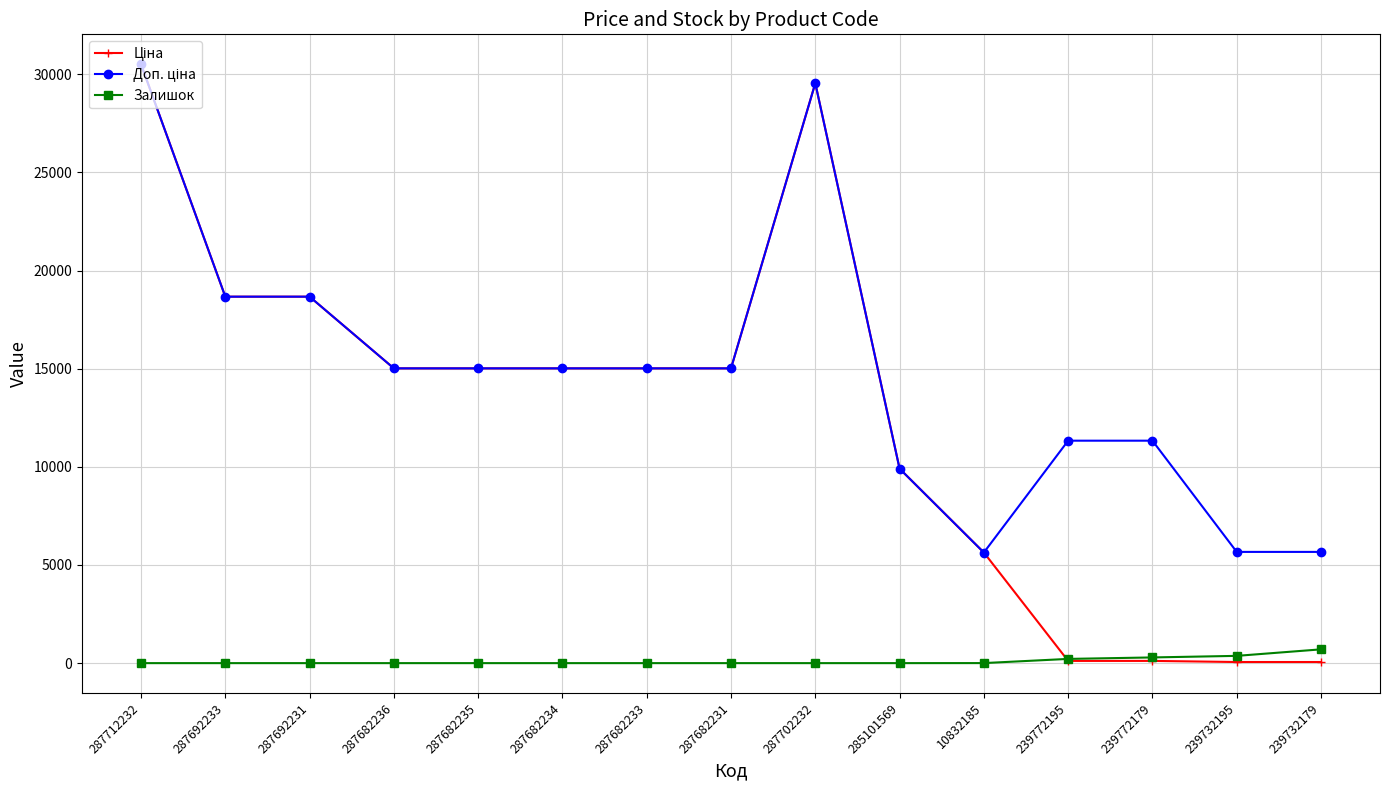

What is the spread (max minus min) of values at 287682234?

15019.2